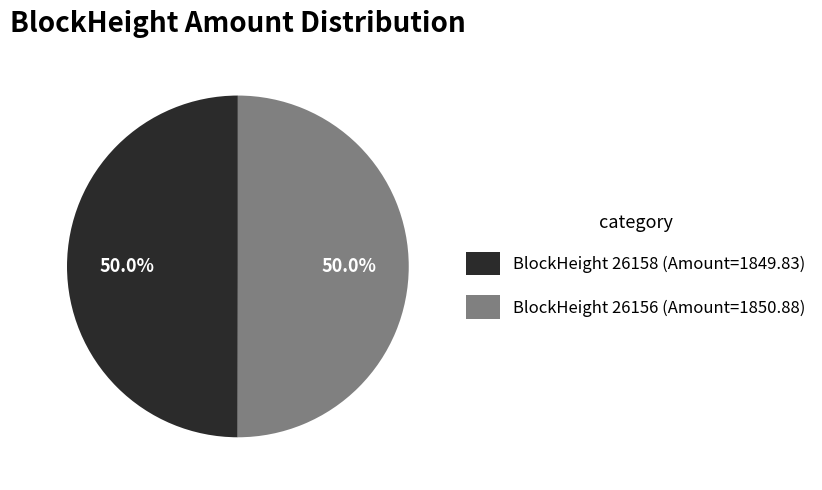

Approximately how many times larger is the value at BlockHeight 26156 (Amount=1850.88) compared to BlockHeight 26158 (Amount=1849.83)?

1.0